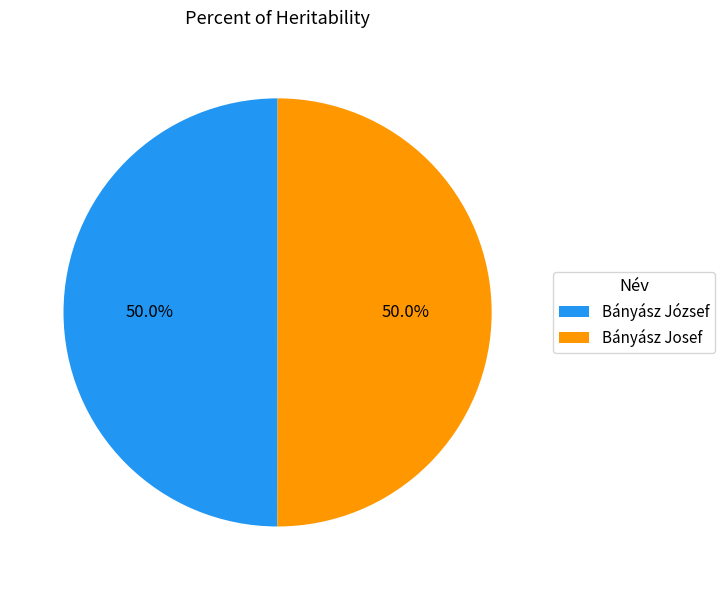

What is the ratio of the value at Bányász József to the value at Bányász Josef?

1.0